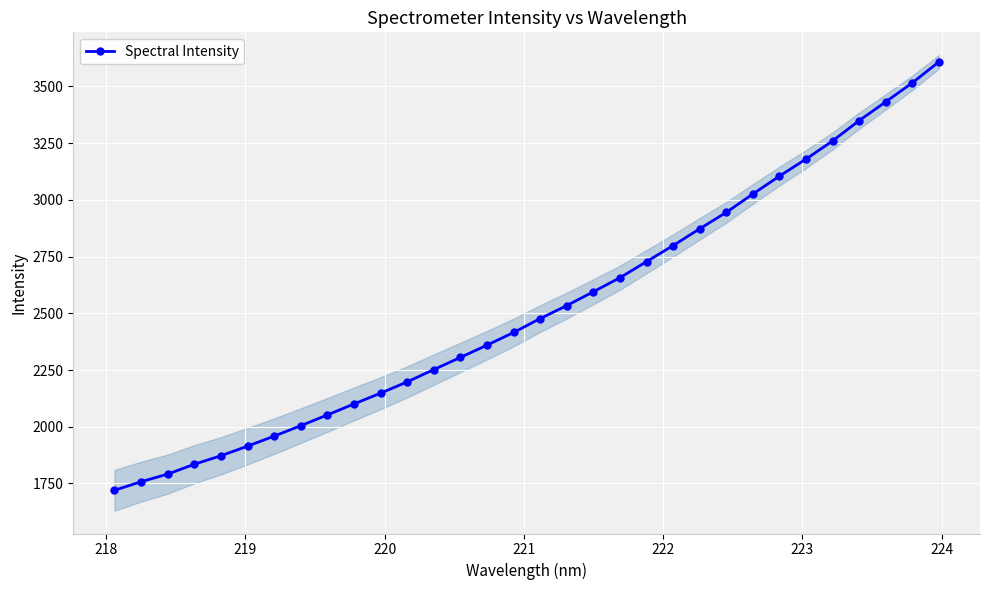

What is the value of the Spectral Intensity point at the 32nd from the left?

3608.2